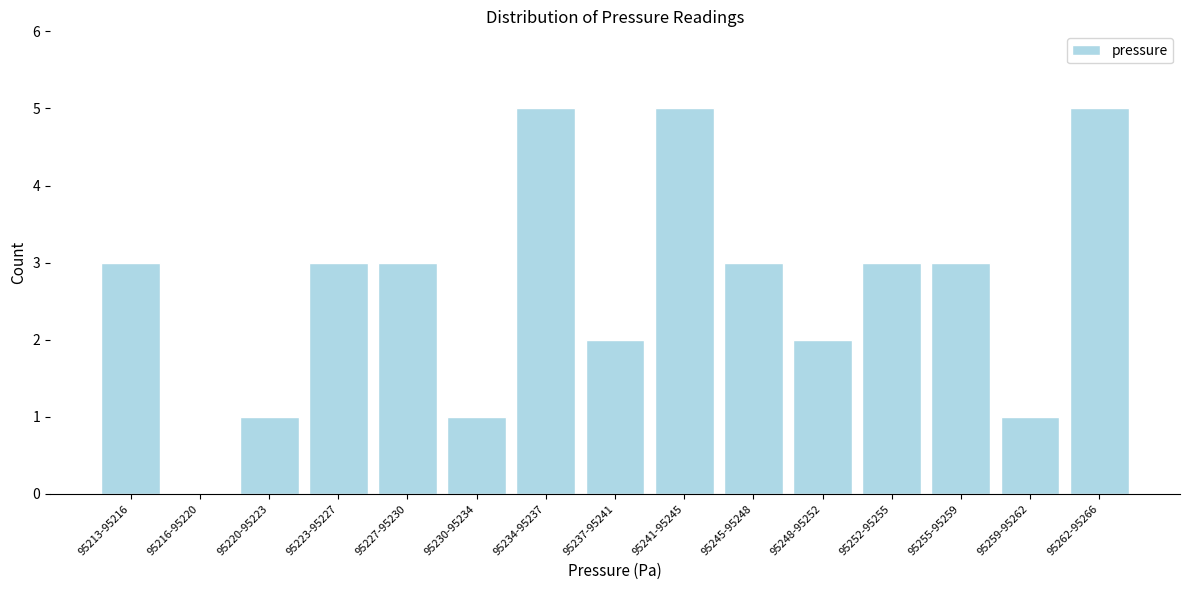

Reading left to right, list all the values displayed in this chart.

95213-95216=3	95216-95220=0	95220-95223=1	95223-95227=3	95227-95230=3	95230-95234=1	95234-95237=5	95237-95241=2	95241-95245=5	95245-95248=3	95248-95252=2	95252-95255=3	95255-95259=3	95259-95262=1	95262-95266=5